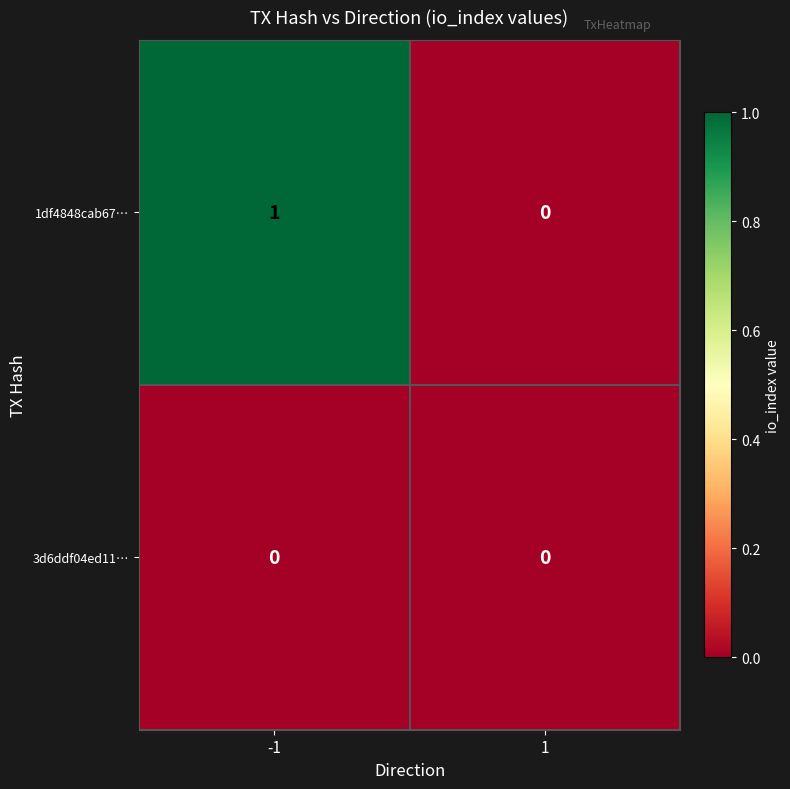

List the series in order of their overall mean, highest first.

1df4848cab67…, 3d6ddf04ed11…